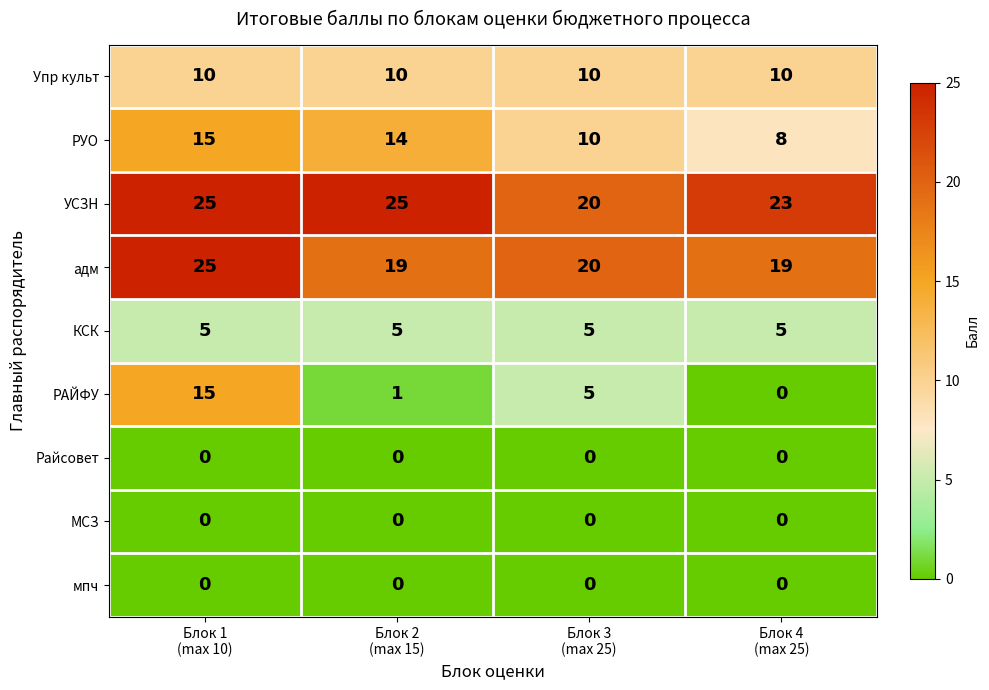

What is the maximum value shown in the chart?

25